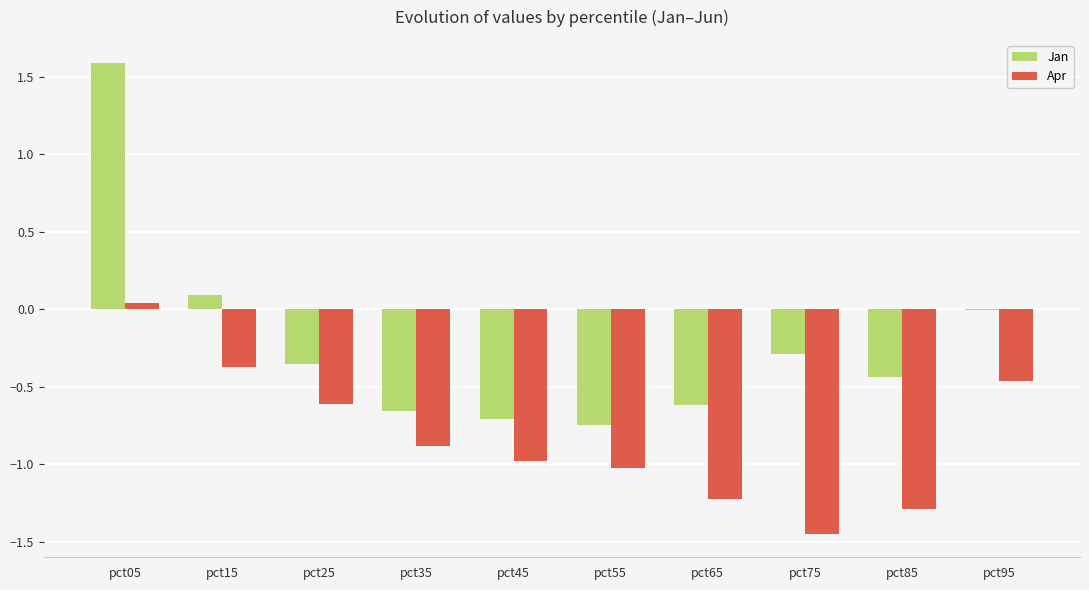

At which category does the chart reach its peak across all series?

pct05